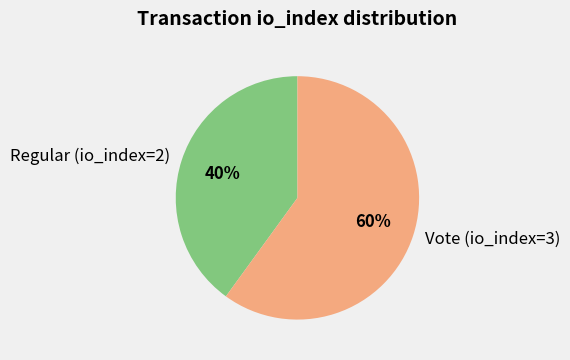

What percentage is the Vote (io_index=3) slice, to the nearest percent?

60%